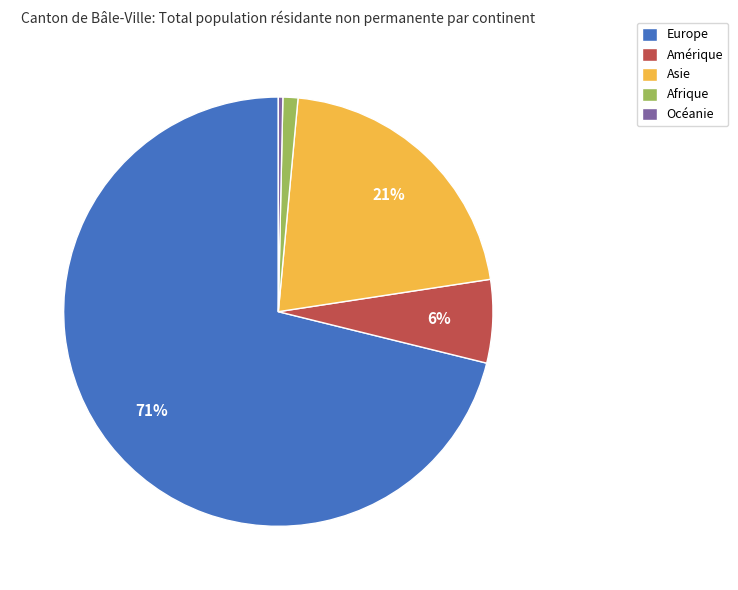

The Océanie slice represents 6% of the pie. True or false?

False